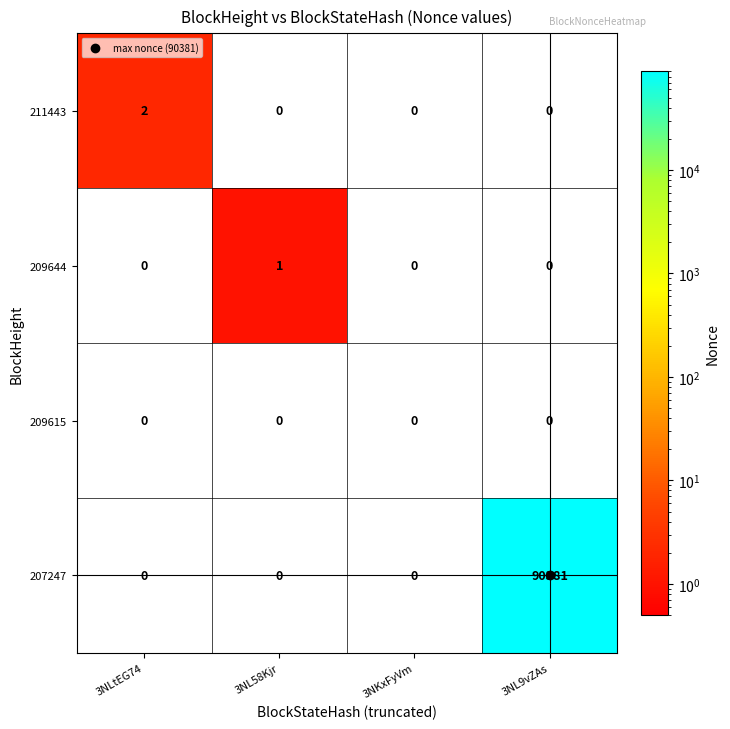

What is the spread (max minus min) of values at 3NL58Kjr?

1